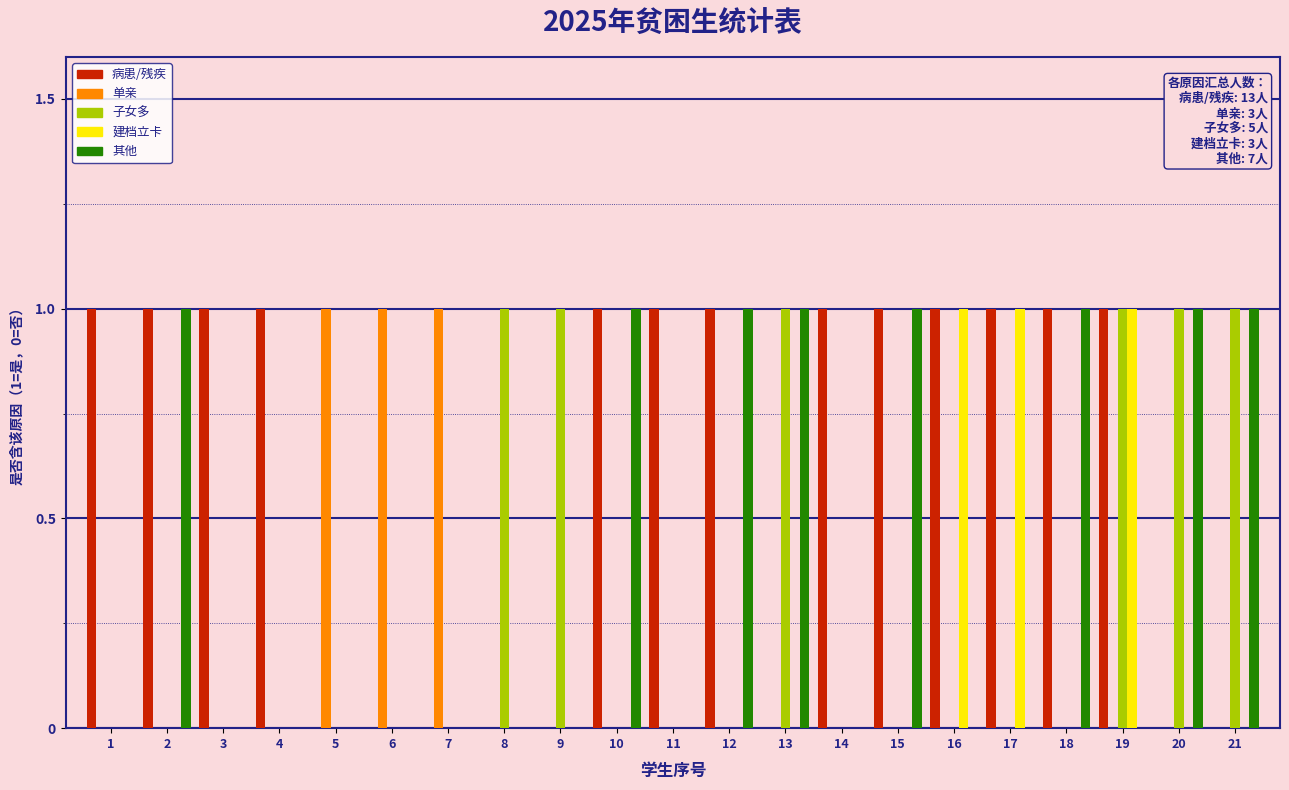

The value of 建档立卡 at 14 is 0. True or false?

True